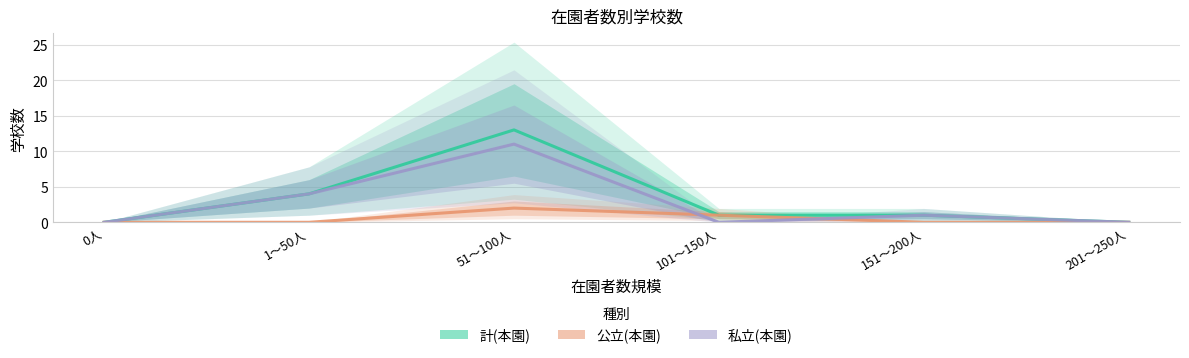

What are all the series names shown in the legend?

計(本園), 公立(本園), 私立(本園)